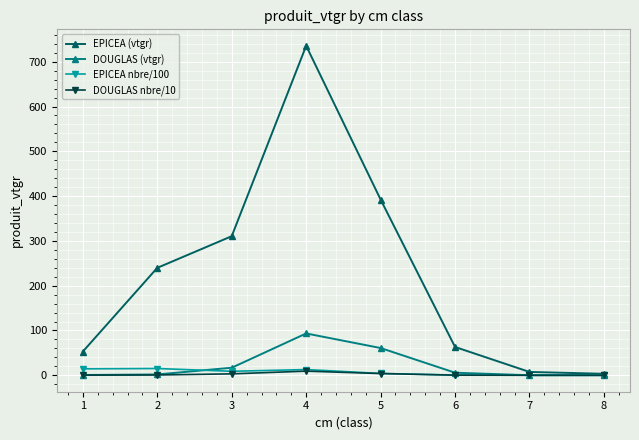

What is the sum of the DOUGLAS nbre/10 values at 5 and 7?

3.8